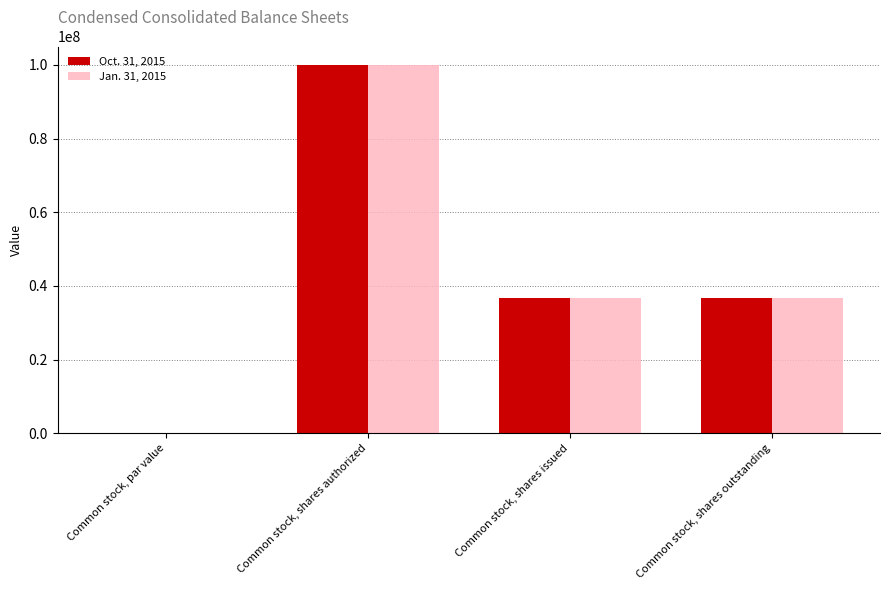

Is it true that Jan. 31, 2015 equals 36748245.0 at Common stock, shares issued?

True